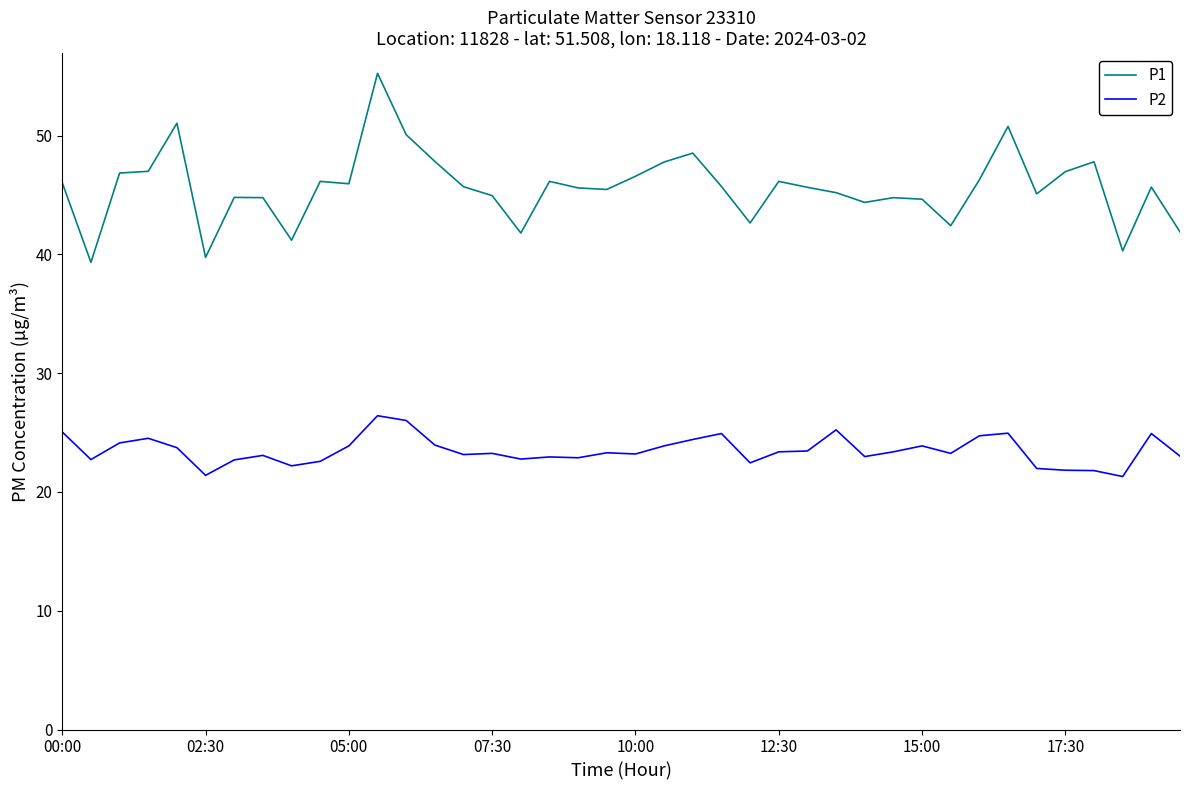

True or false: P2 and P1 cross at least once.

False